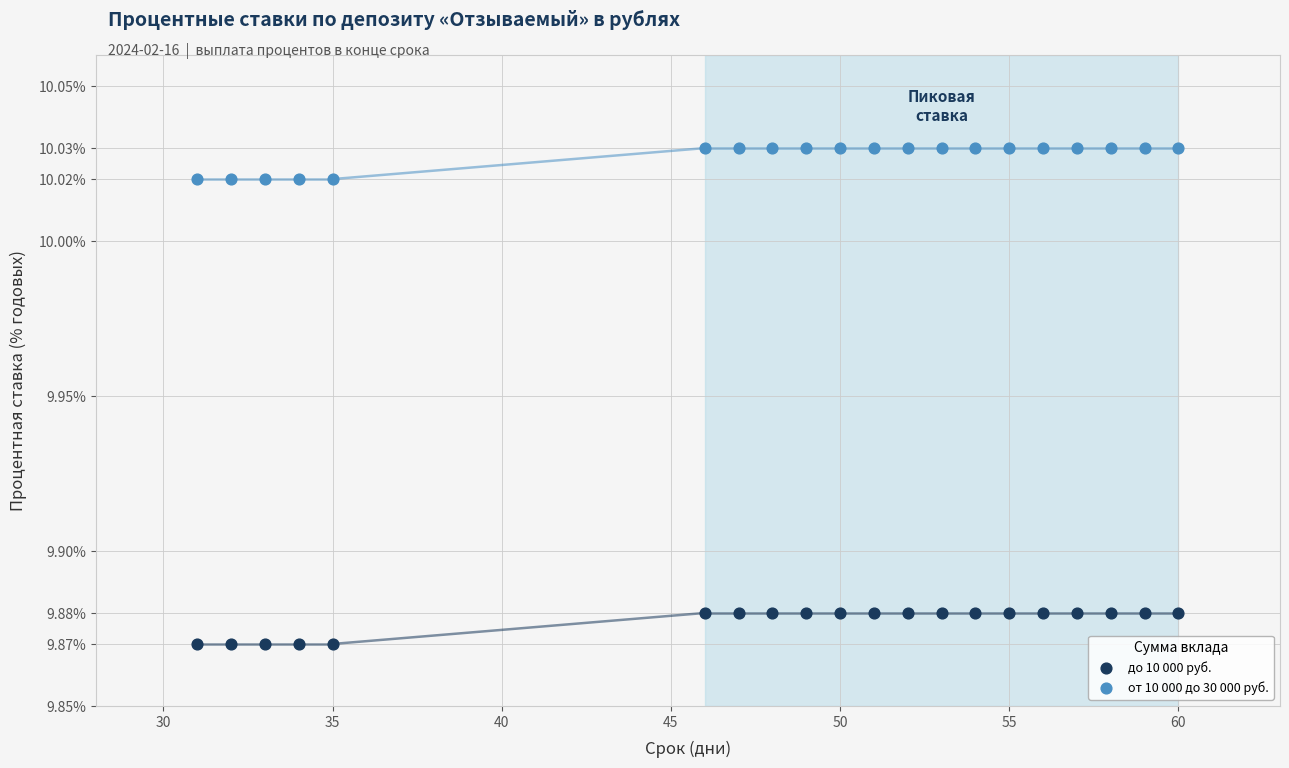

Which series contains the lowest Y value?

до 10 000 руб.